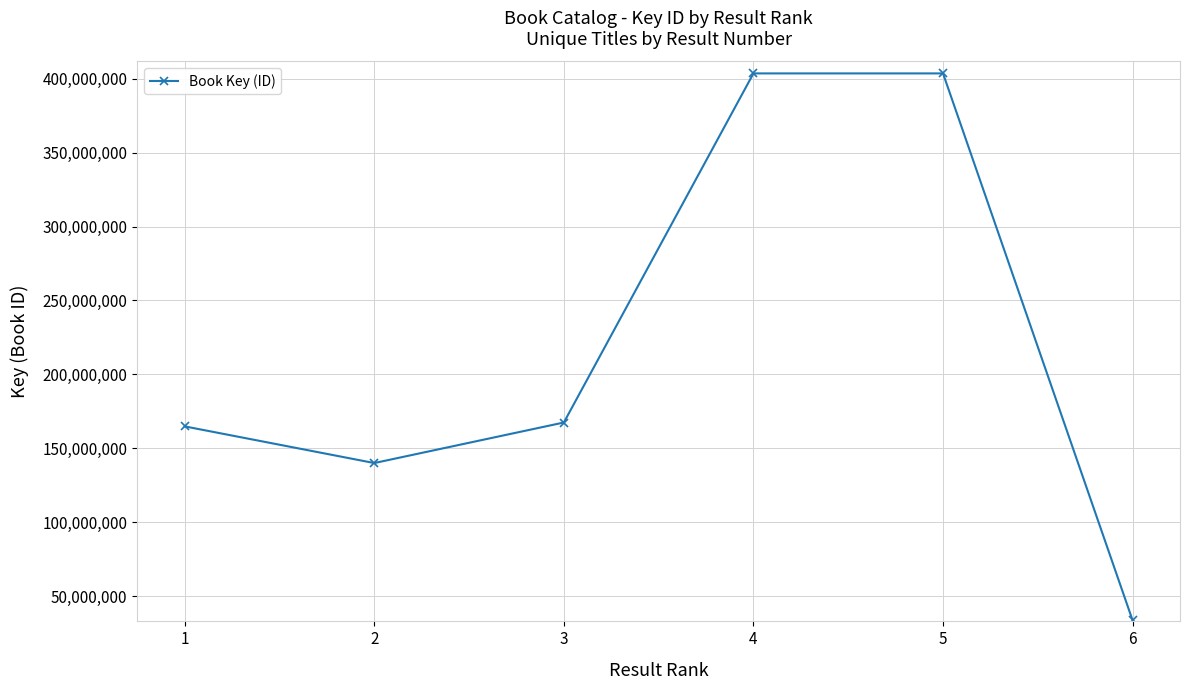

What is the difference between the maximum and minimum values?

369766417